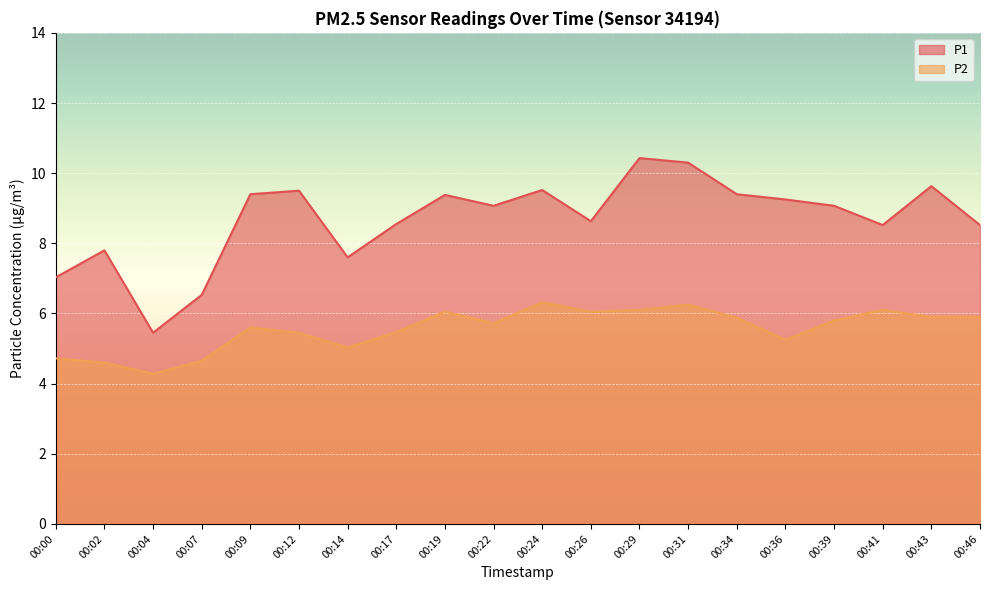

At which label is P2 closest to 5?

00:14